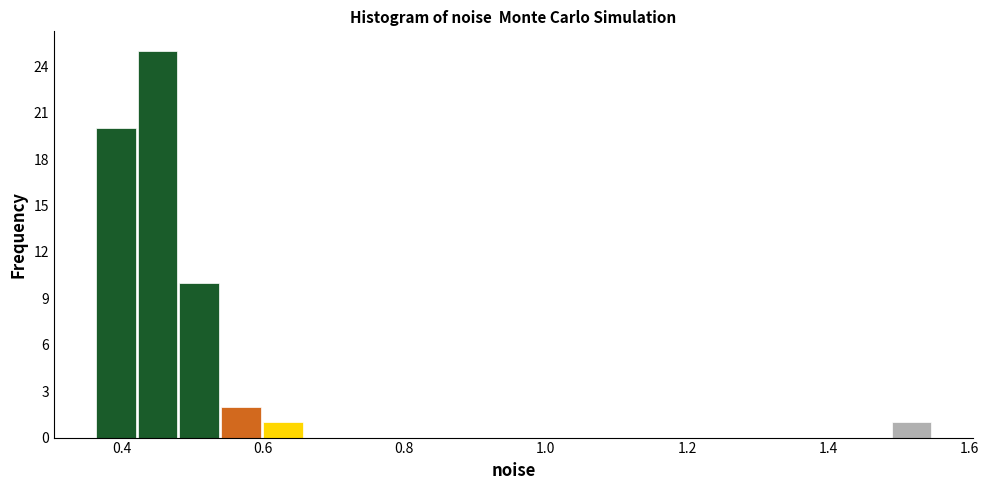

Read against the x-axis, roughly where is the centre of the tallest bar?

0.46